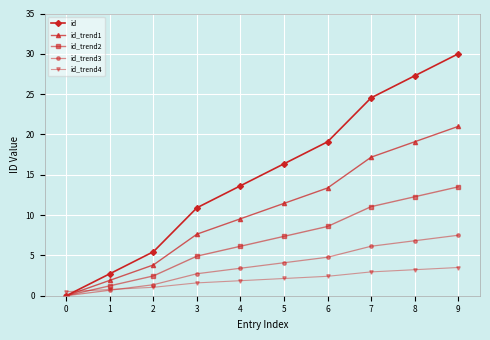

At which label does id_trend3 first exceed 4?

5